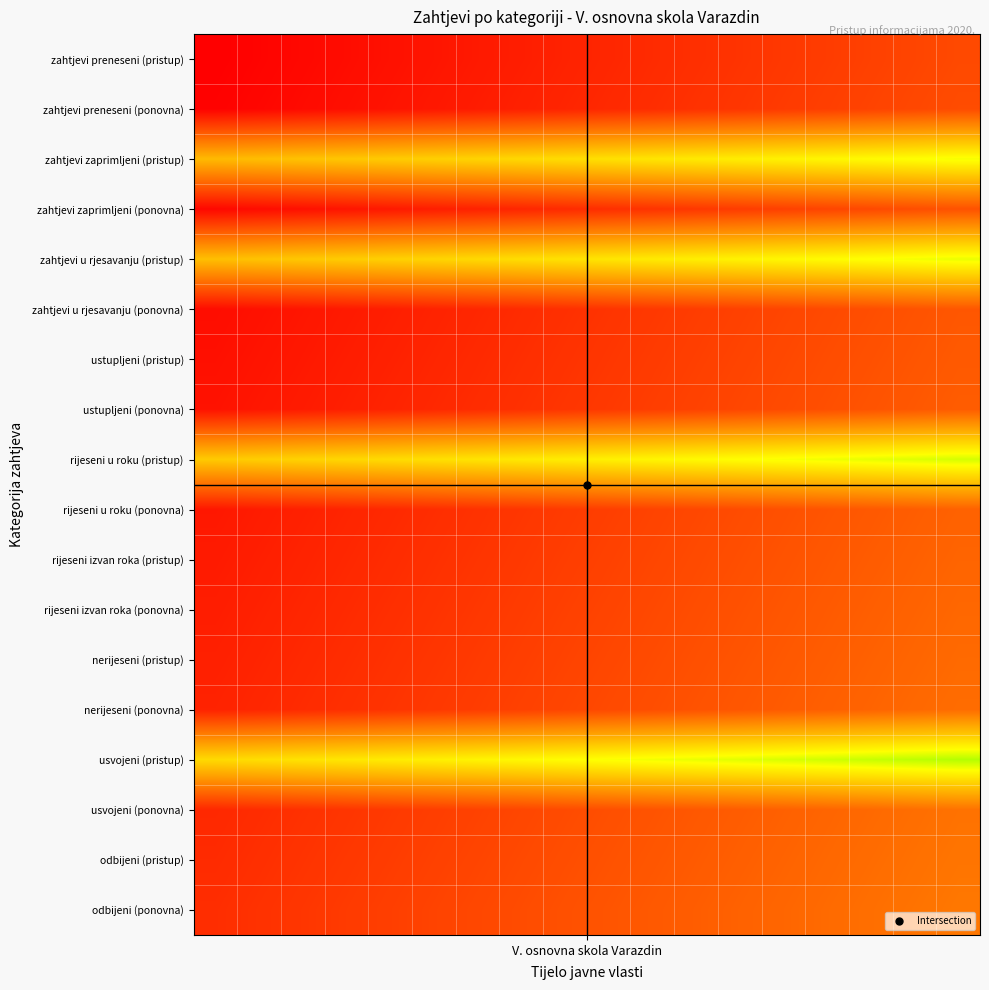

Count the number of data series in this chart.

18